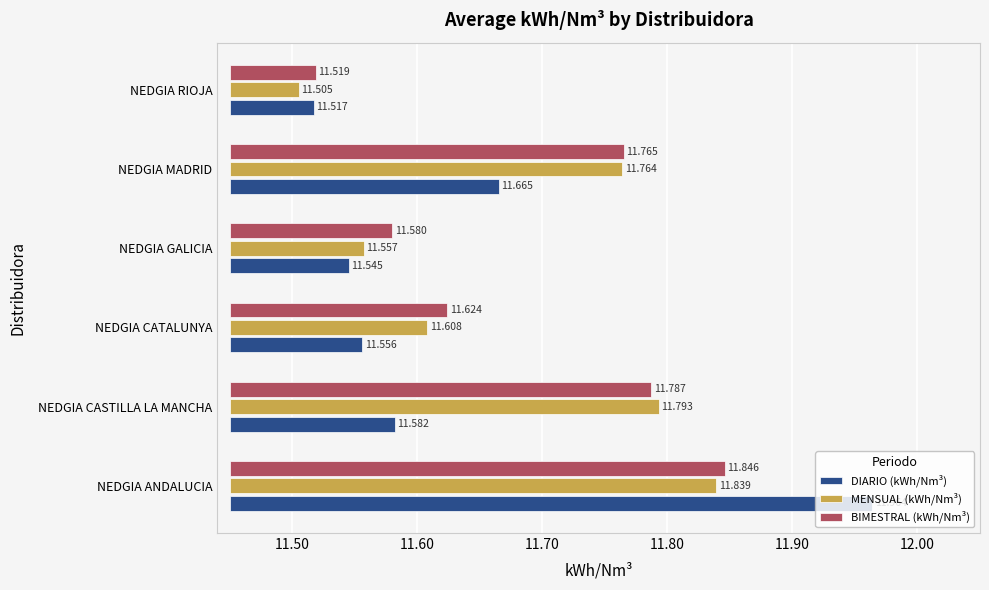

Rank the series at NEDGIA MADRID from lowest to highest value.

DIARIO (kWh/Nm³), MENSUAL (kWh/Nm³), BIMESTRAL (kWh/Nm³)